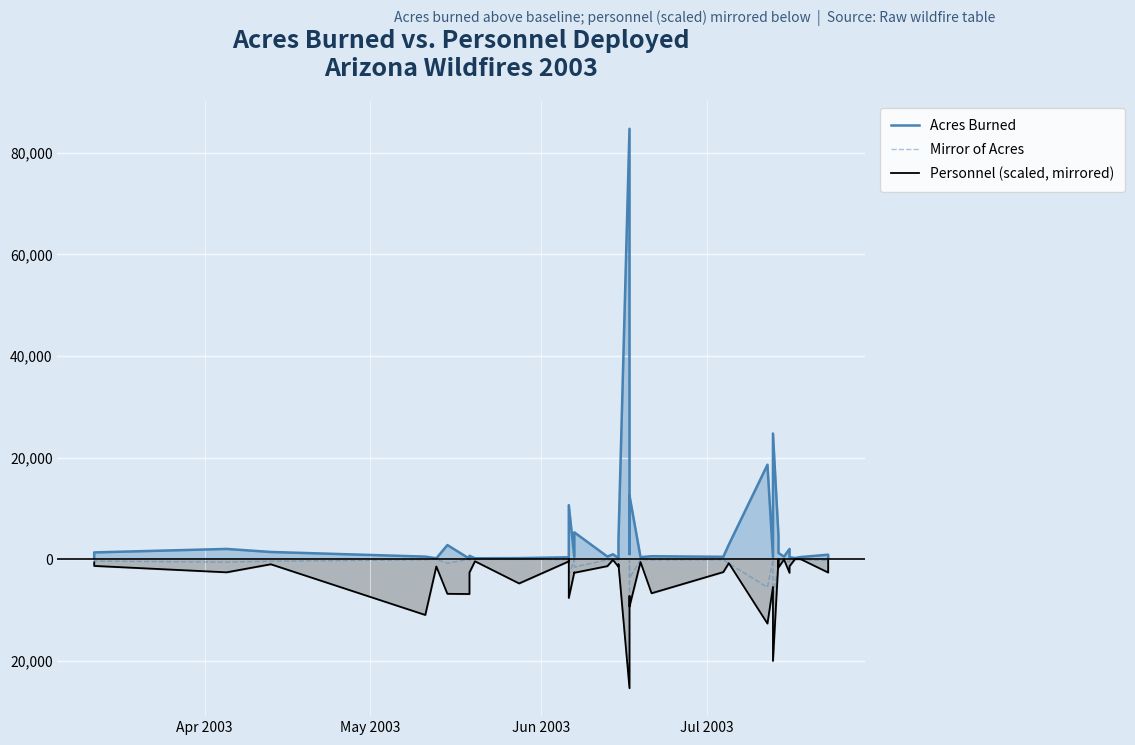

What is the difference between the maximum and second lowest values in the Acres Burned series?

84597.0